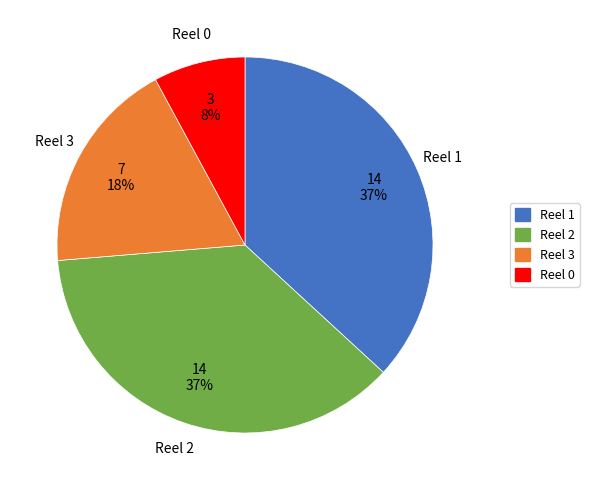

To the nearest percent, what is the combined percentage of Reel 0 and Reel 3?

26%